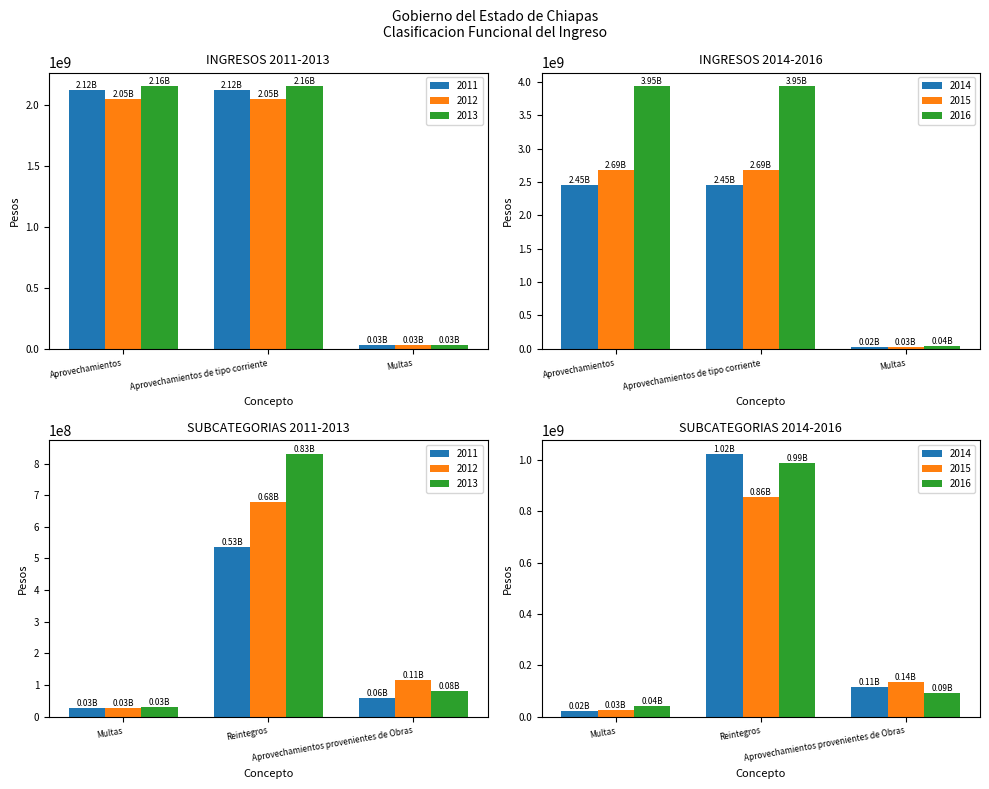

What is the average value of the 2013 series?

1051402234.7